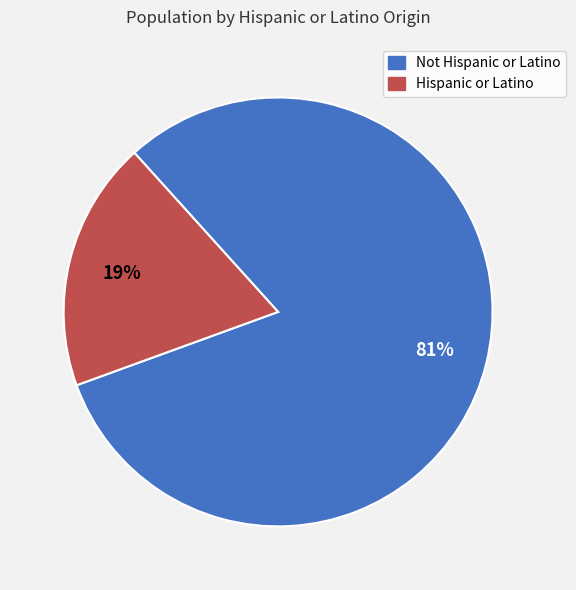

Combined, do Not Hispanic or Latino and Hispanic or Latino account for over 50%?

Yes